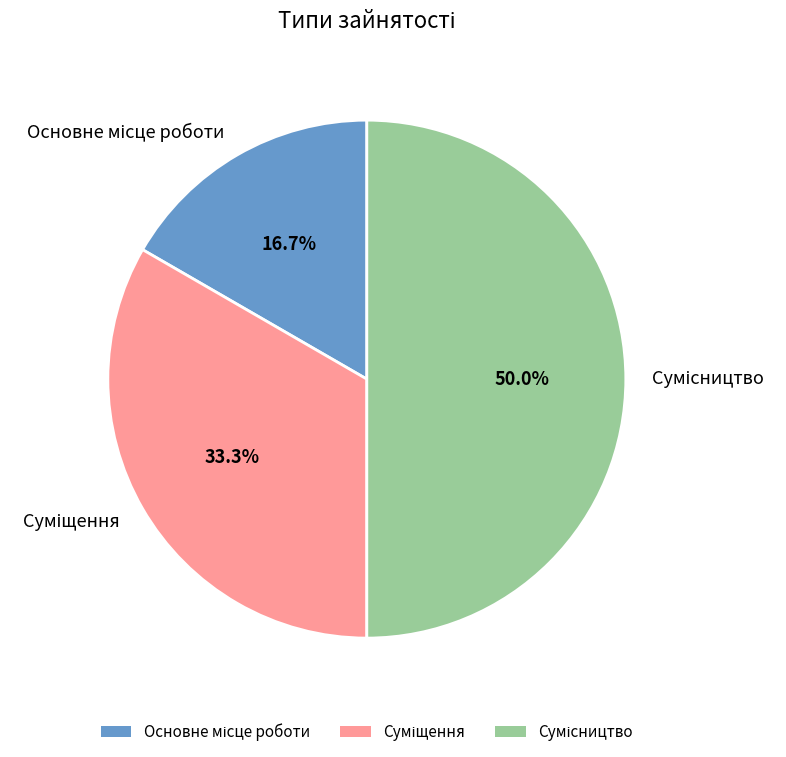

How many slices are in this pie chart?

3